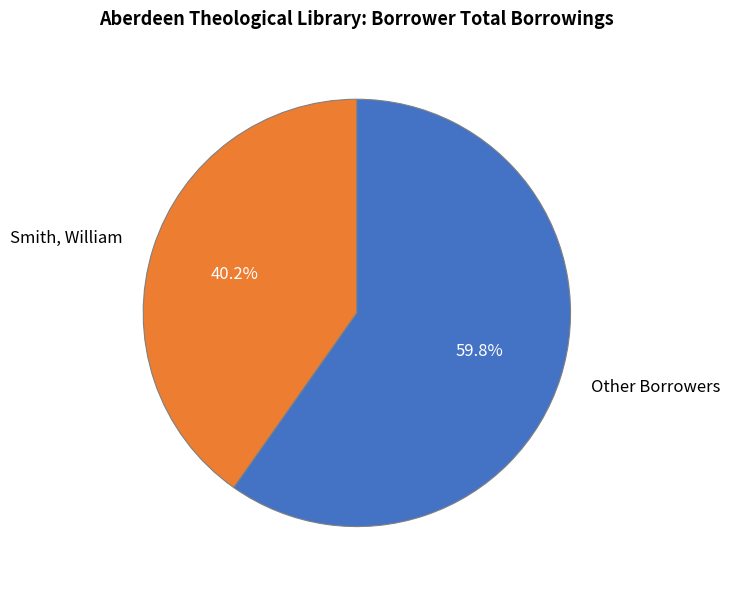

How much of the chart is everything except Smith, William?

59.8%